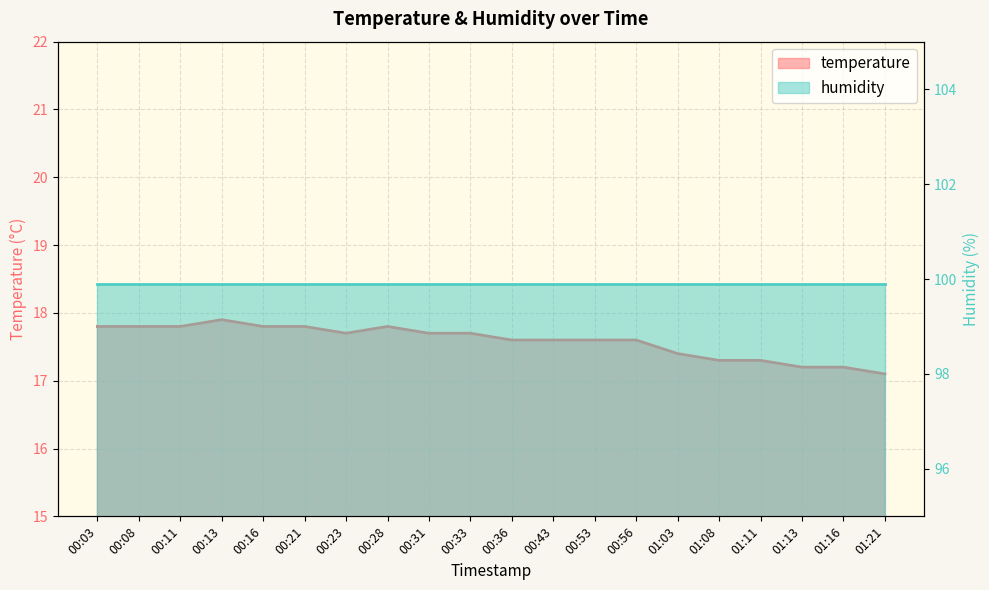

The value at 01:16 is 29.2. True or false?

False